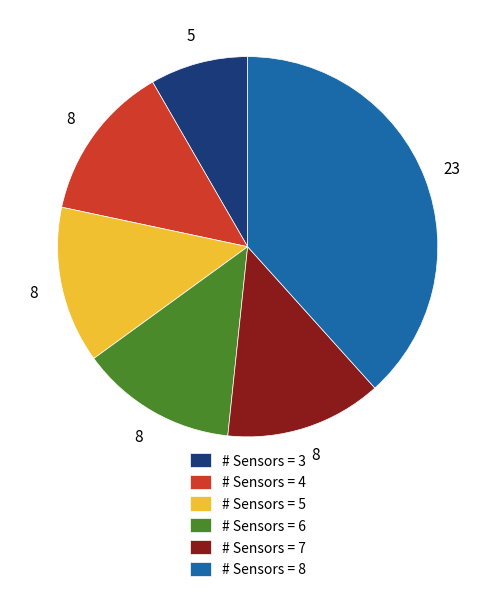

Is # Sensors = 5 the majority of the pie?

No